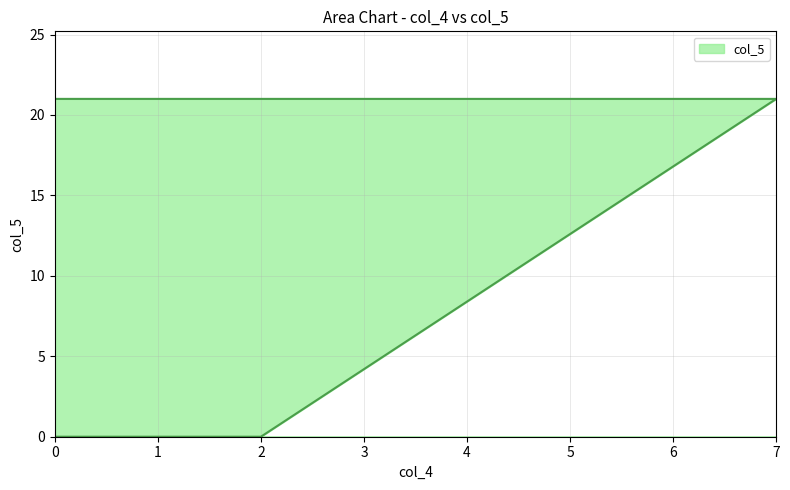

True or false: there are more than 0 points higher than both neighbors.

False